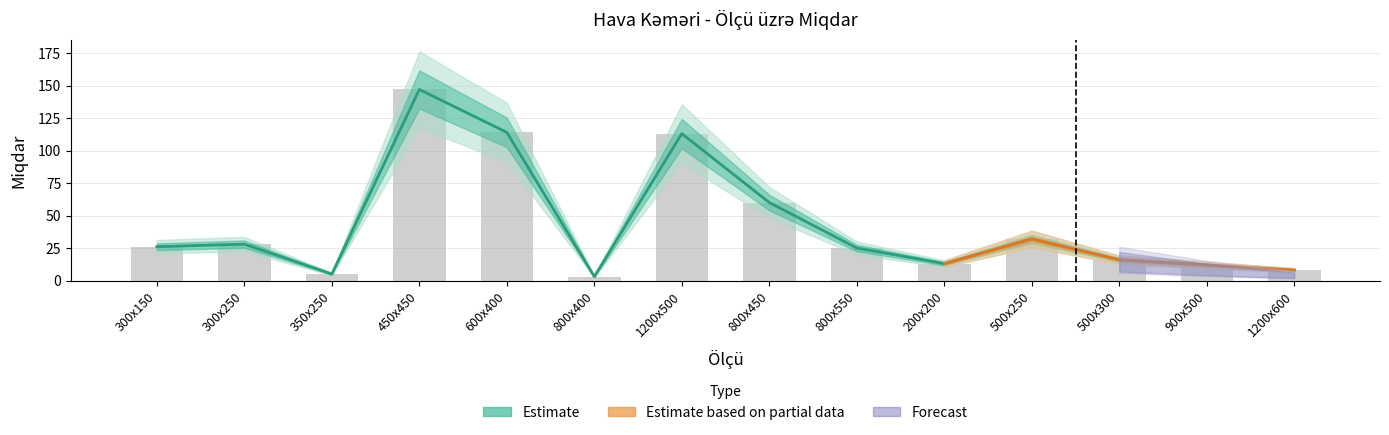

At how many categories does at least one series exceed 113?

2